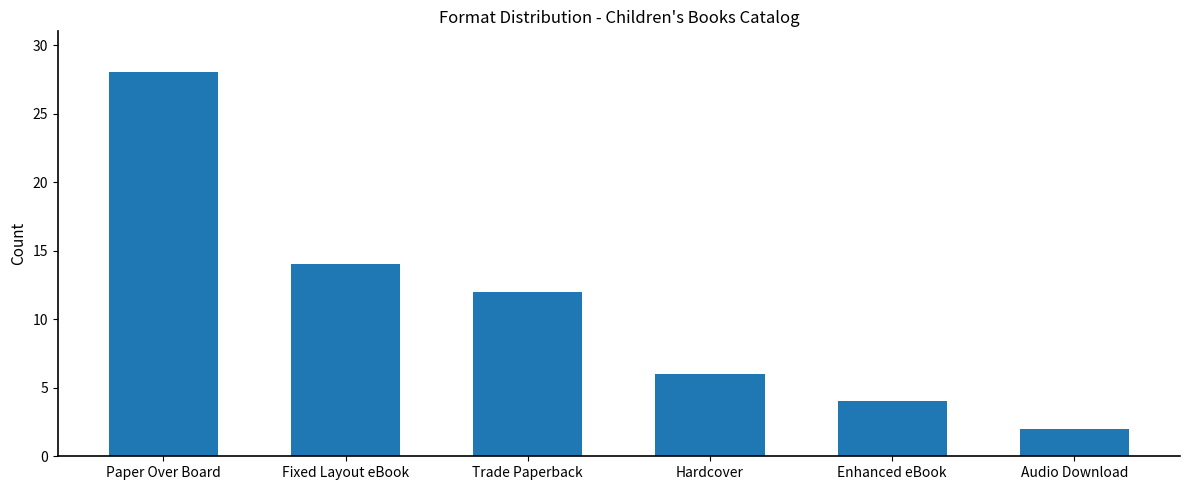

What is the sum of all values?

66